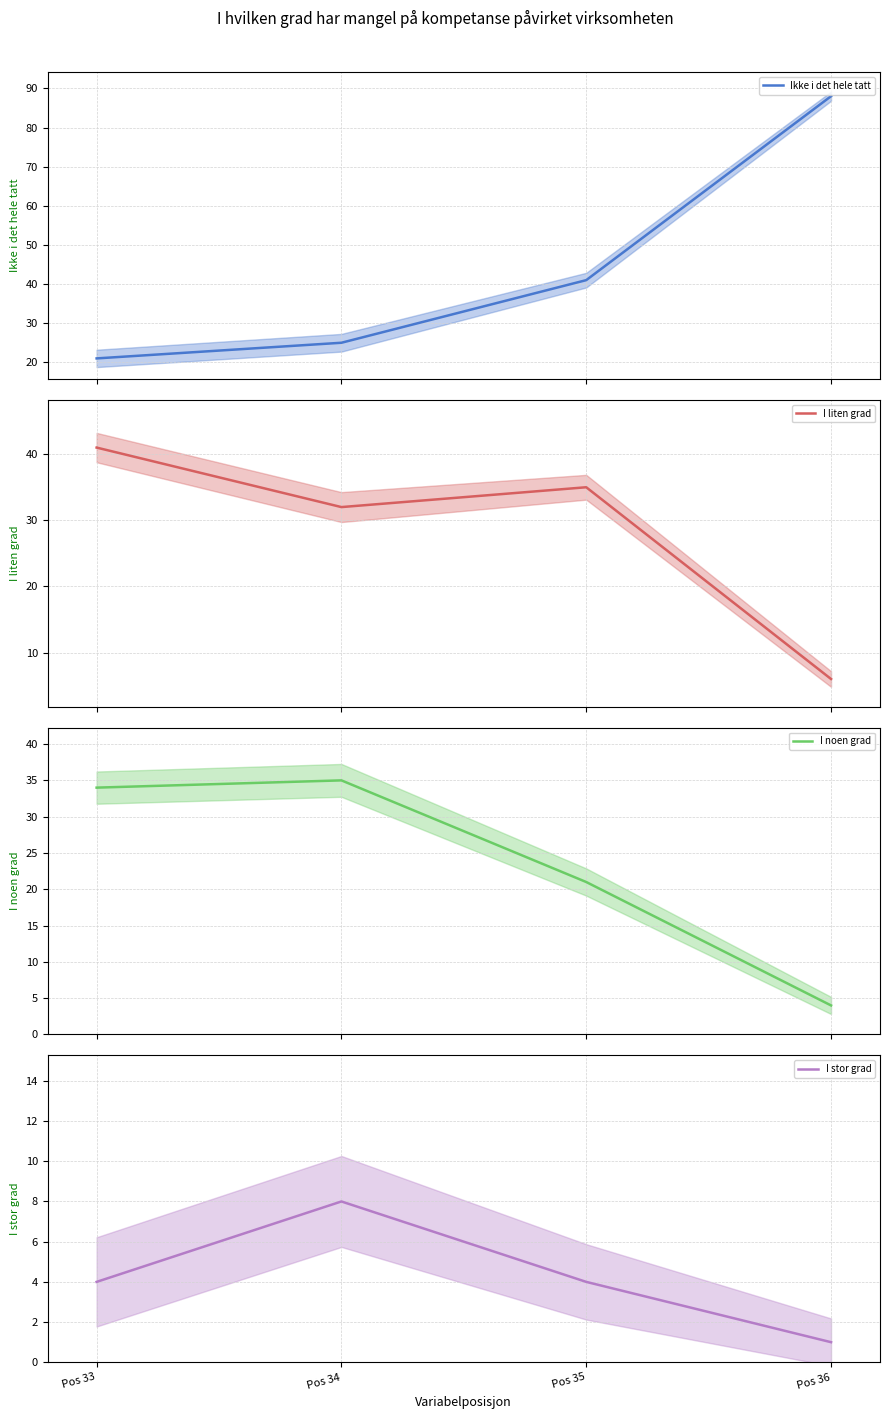

What is the sum of the I stor grad values at Pos 36 and Pos 33?

5